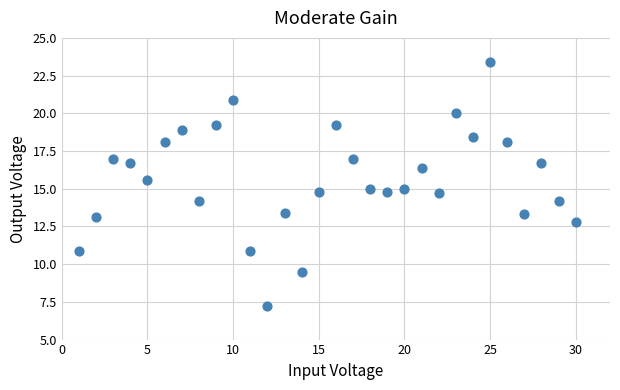

What is the range of Y values (max minus min)?

16.2